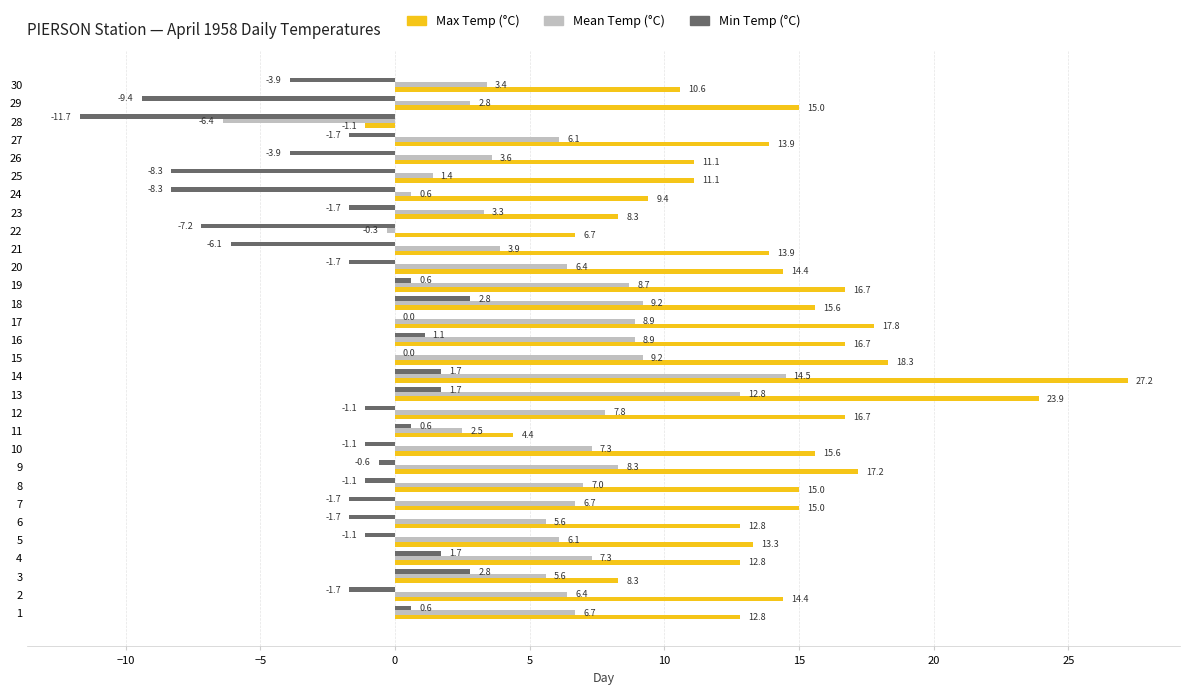

Is it true that Max Temp (°C) equals 20.6 at 7?

False